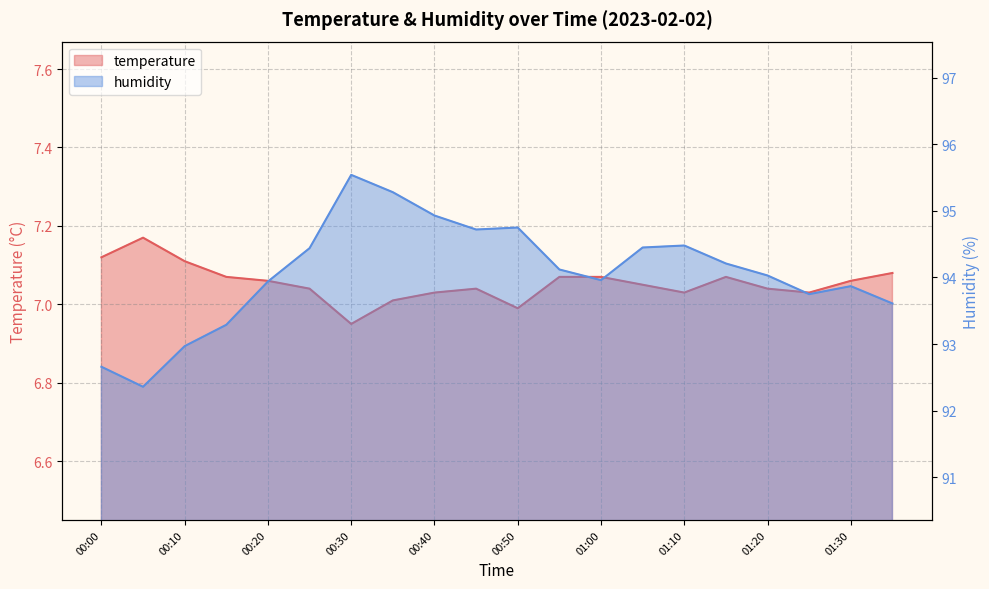

True or false: temperature has a value of 4.8 at 00:55.

False